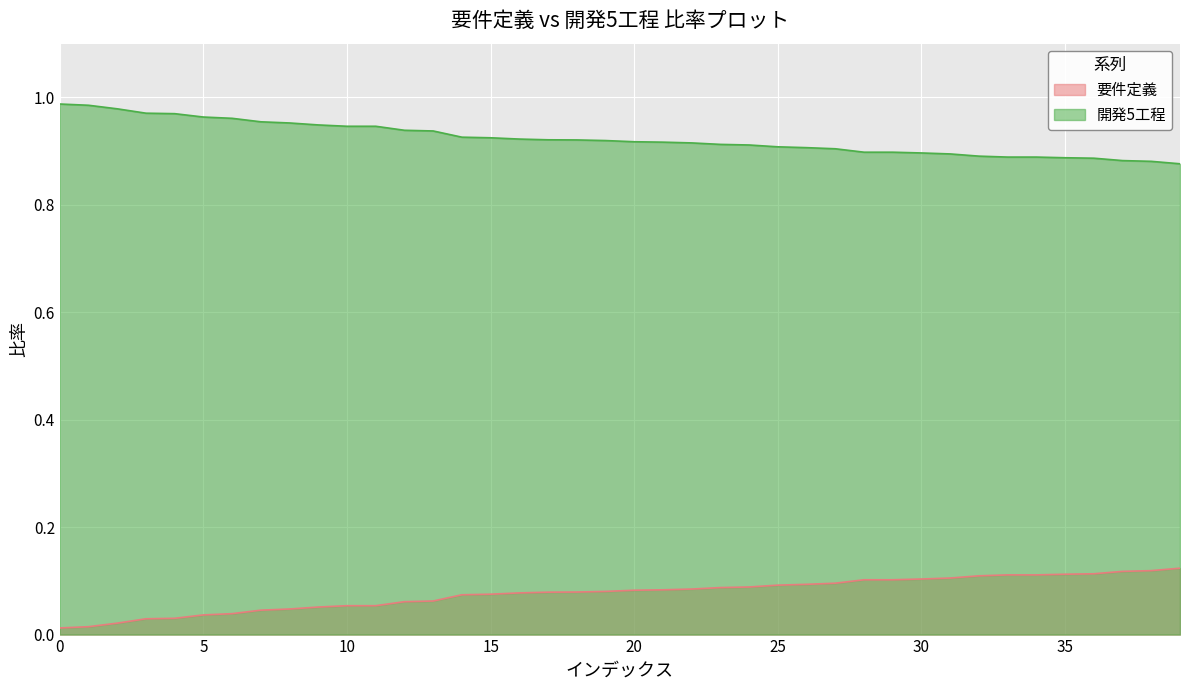

Is the value of 要件定義 at 36 greater than the value of 開発5工程 at 19?

No